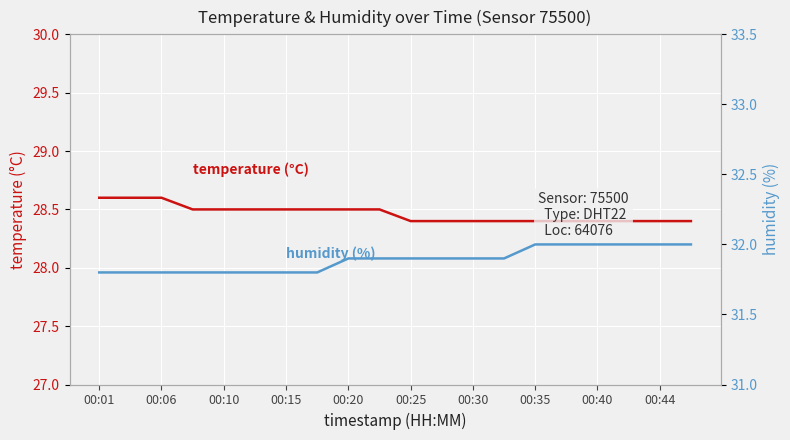

What is the minimum value for temperature (°C)?

28.4